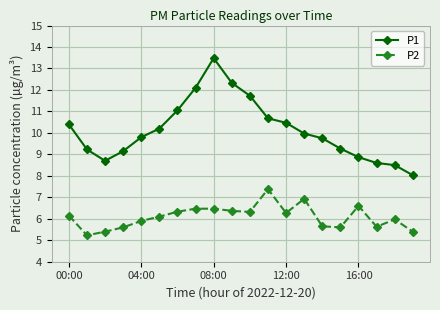

Rank the series by their maximum value, from highest to lowest.

P1, P2